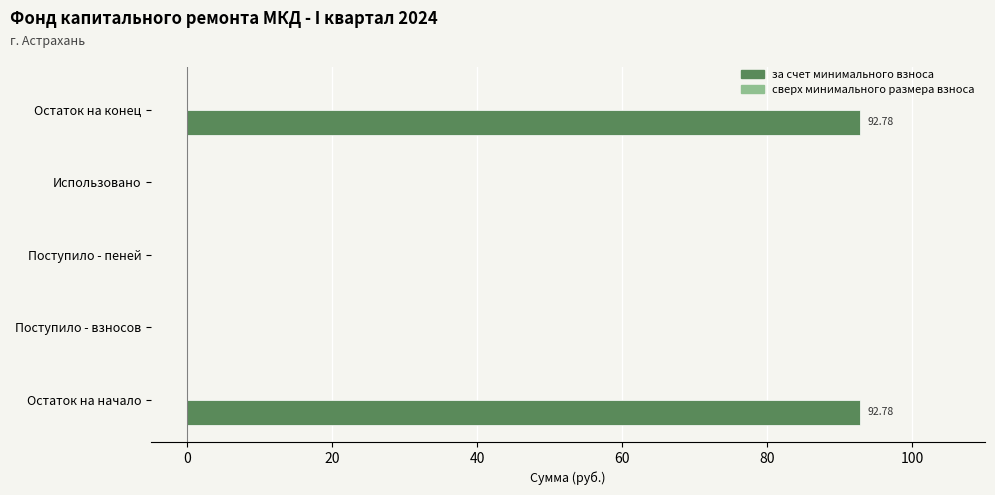

What is the change in value from Поступило - пеней to Остаток на конец?

+92.8